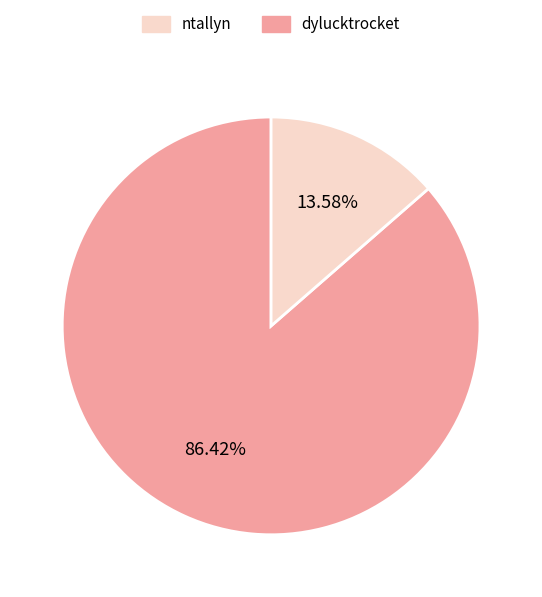

Is there any slice that represents more than half of the pie?

Yes